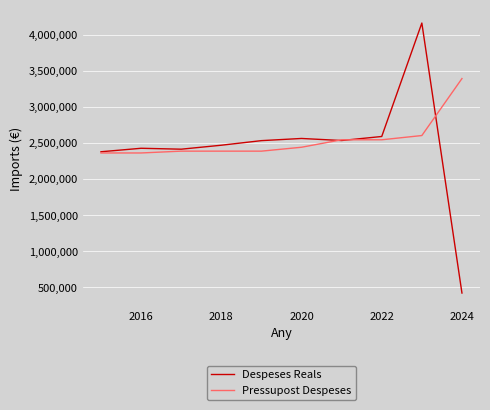

What is the difference between the second highest and second lowest values in the Pressupost Despeses series?

241191.0